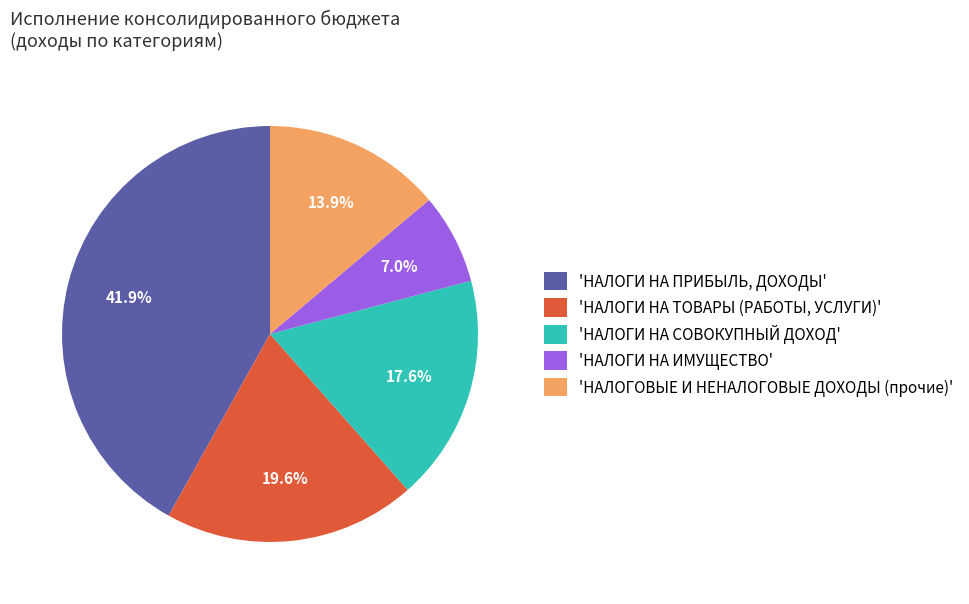

Which has a higher value, 'НАЛОГИ НА СОВОКУПНЫЙ ДОХОД' or 'НАЛОГИ НА ТОВАРЫ (РАБОТЫ, УСЛУГИ)'?

'НАЛОГИ НА ТОВАРЫ (РАБОТЫ, УСЛУГИ)'